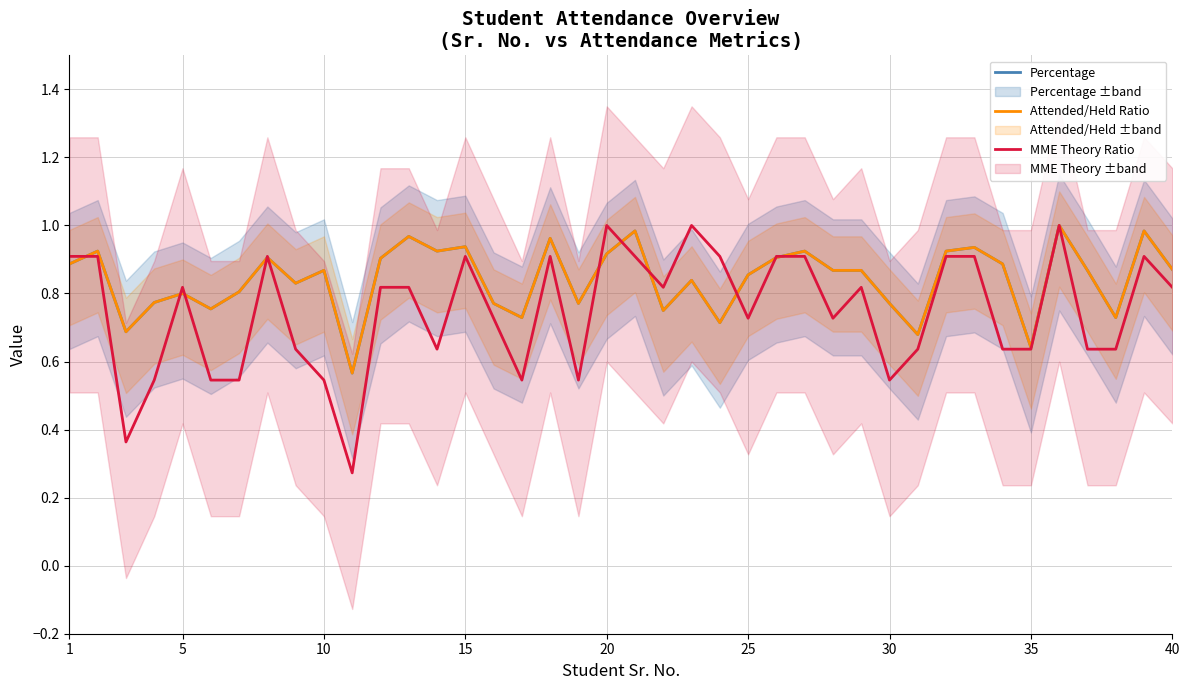

Between 14 and 30, which is larger?

14